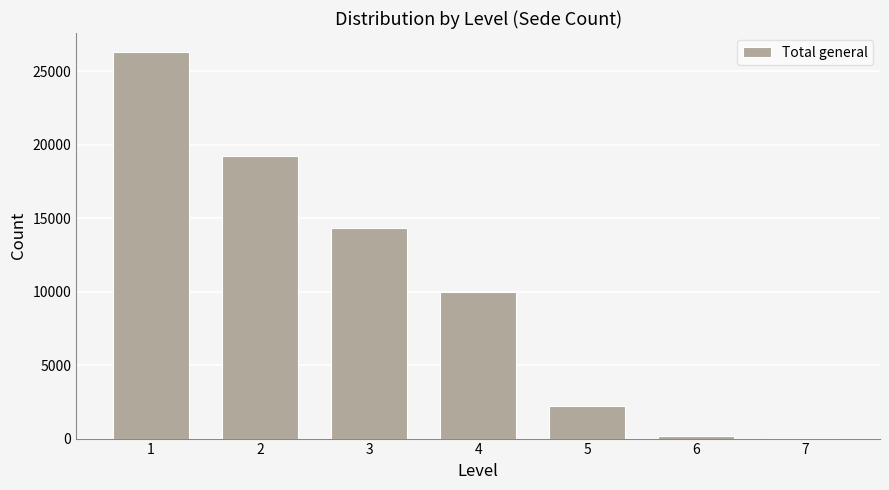

Reading left to right, list all the values displayed in this chart.

1=26304	2=19252	3=14332	4=9962	5=2191	6=195	7=14